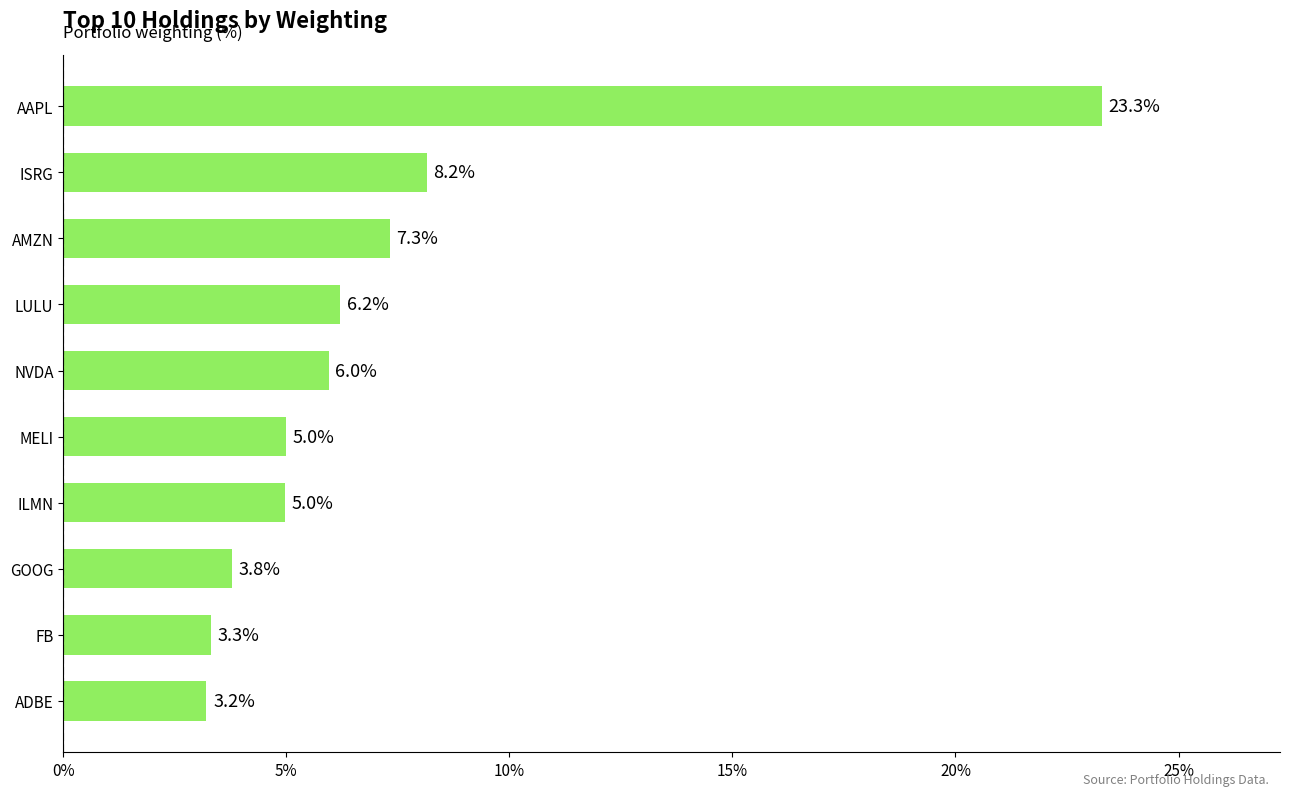

True or false: the data shows 4.4 at ISRG.

False